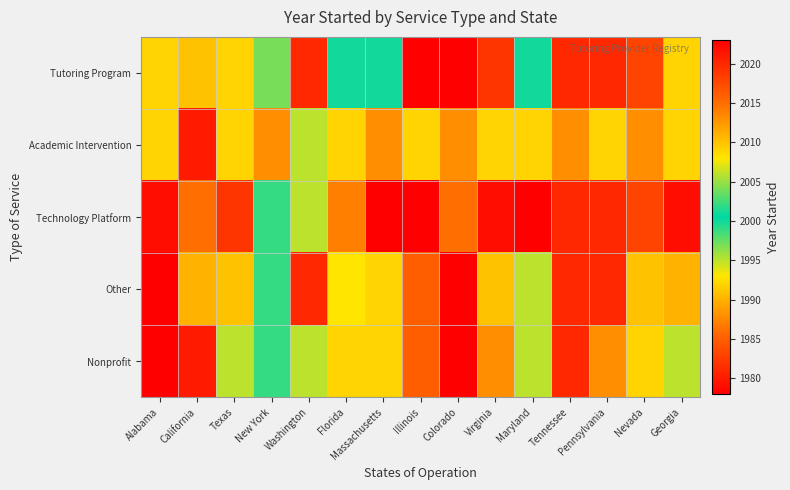

List the series in order of their peak value, highest first.

Tutoring Program, Technology Platform, Other, Nonprofit, Academic Intervention